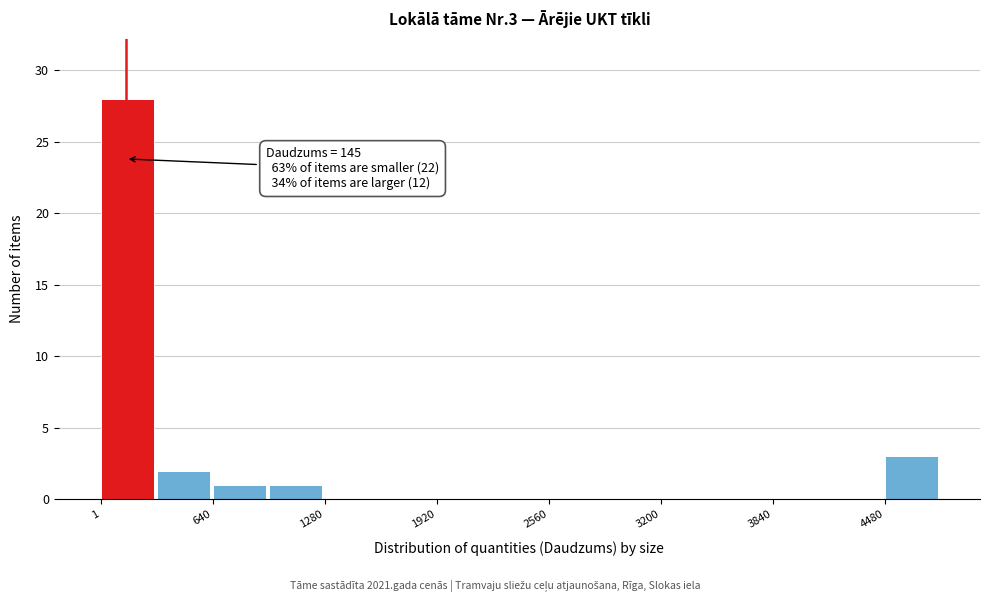

Around what value on the x-axis is the tallest bar? Give the approximate position of its centre, as read against the axis.

200